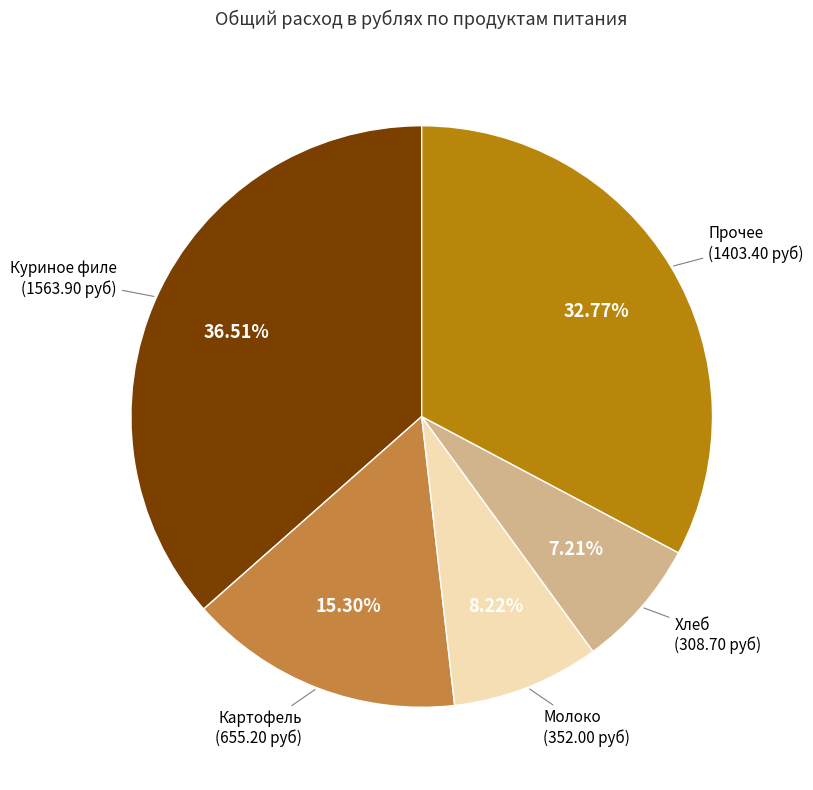

Count the number of slices in the pie.

5